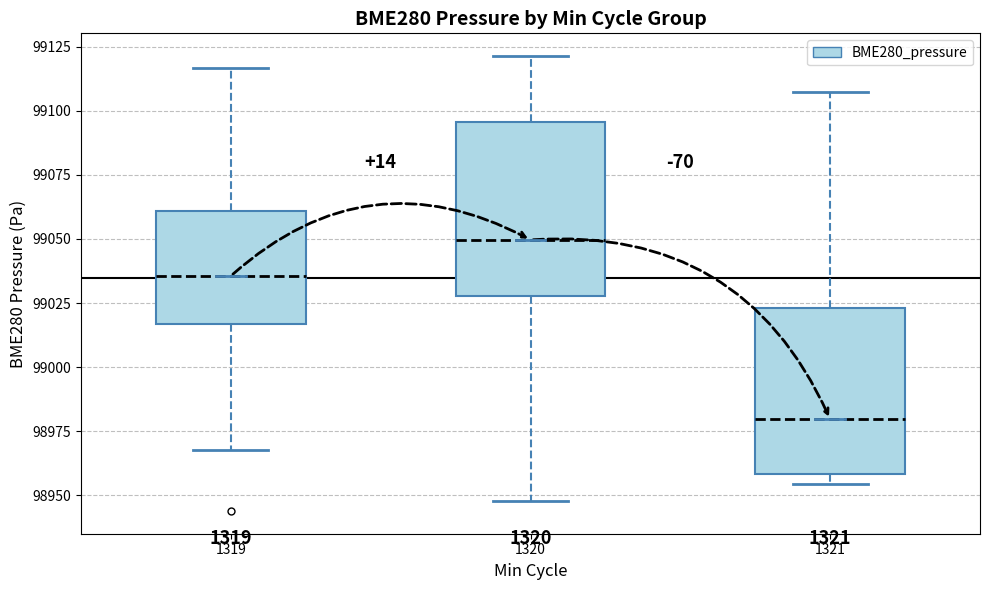

Which box has the lowest median line?

1321